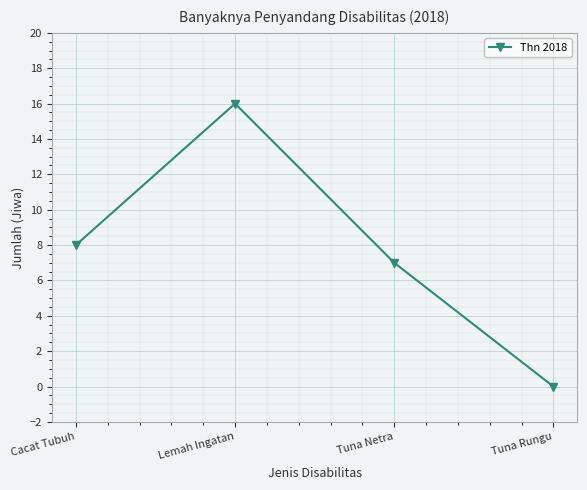

Reading left to right, what are all the values shown in this chart?

Cacat Tubuh=8	Lemah Ingatan=16	Tuna Netra=7	Tuna Rungu=0